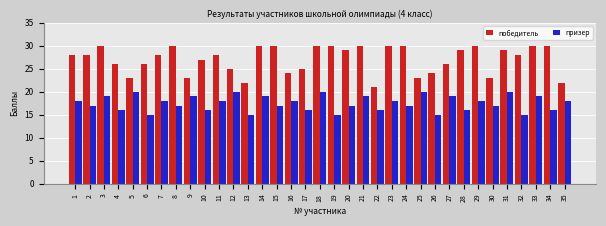

Reading left to right, transcribe all the data shown in this chart.

победитель: 1=28	2=28	3=30	4=26	5=23	6=26	7=28	8=30	9=23	10=27	11=28	12=25	13=22	14=30	15=30	16=24	17=25	18=30	19=30	20=29	21=30	22=21	23=30	24=30	25=23	26=24	27=26	28=29	29=30	30=23	31=29	32=28	33=30	34=30	35=22
призер: 1=18	2=17	3=19	4=16	5=20	6=15	7=18	8=17	9=19	10=16	11=18	12=20	13=15	14=19	15=17	16=18	17=16	18=20	19=15	20=17	21=19	22=16	23=18	24=17	25=20	26=15	27=19	28=16	29=18	30=17	31=20	32=15	33=19	34=16	35=18